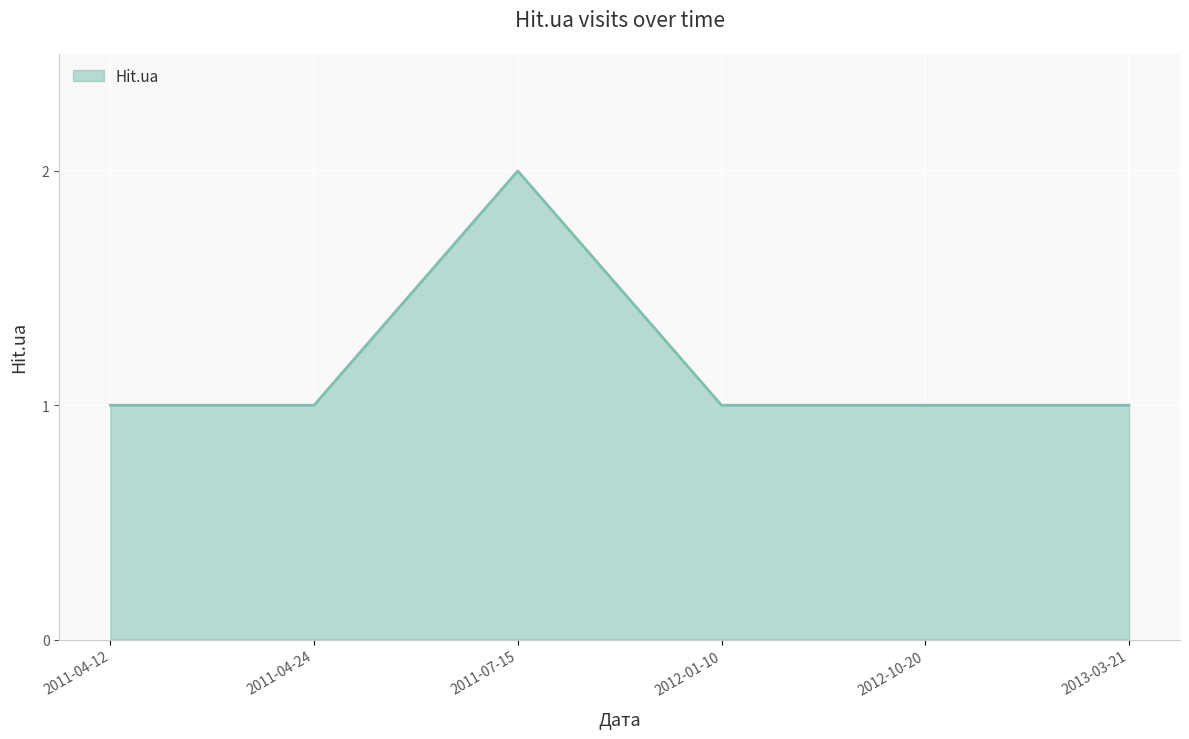

How many lines are shown in the chart?

1